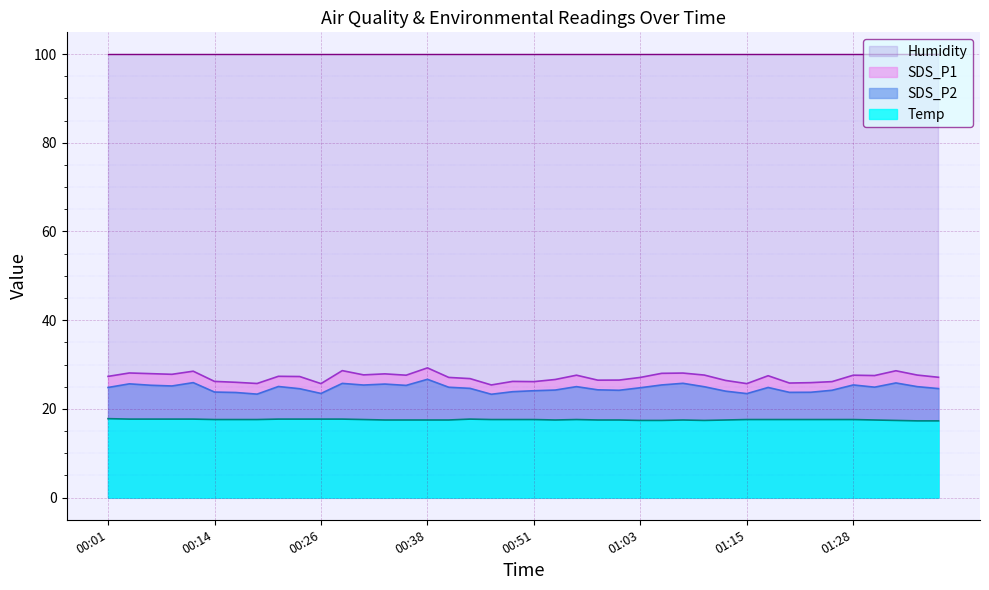

True or false: SDS_P1 and Temp intersect in this chart.

False